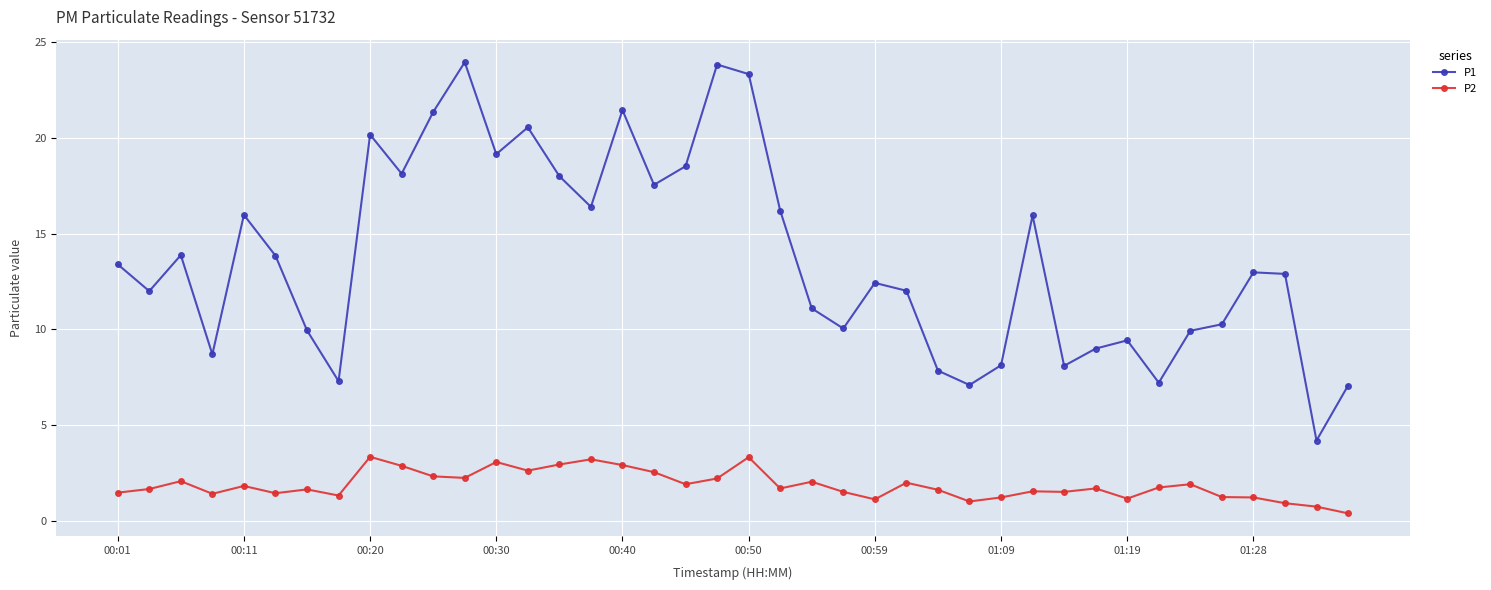

Count the number of data series in this chart.

2